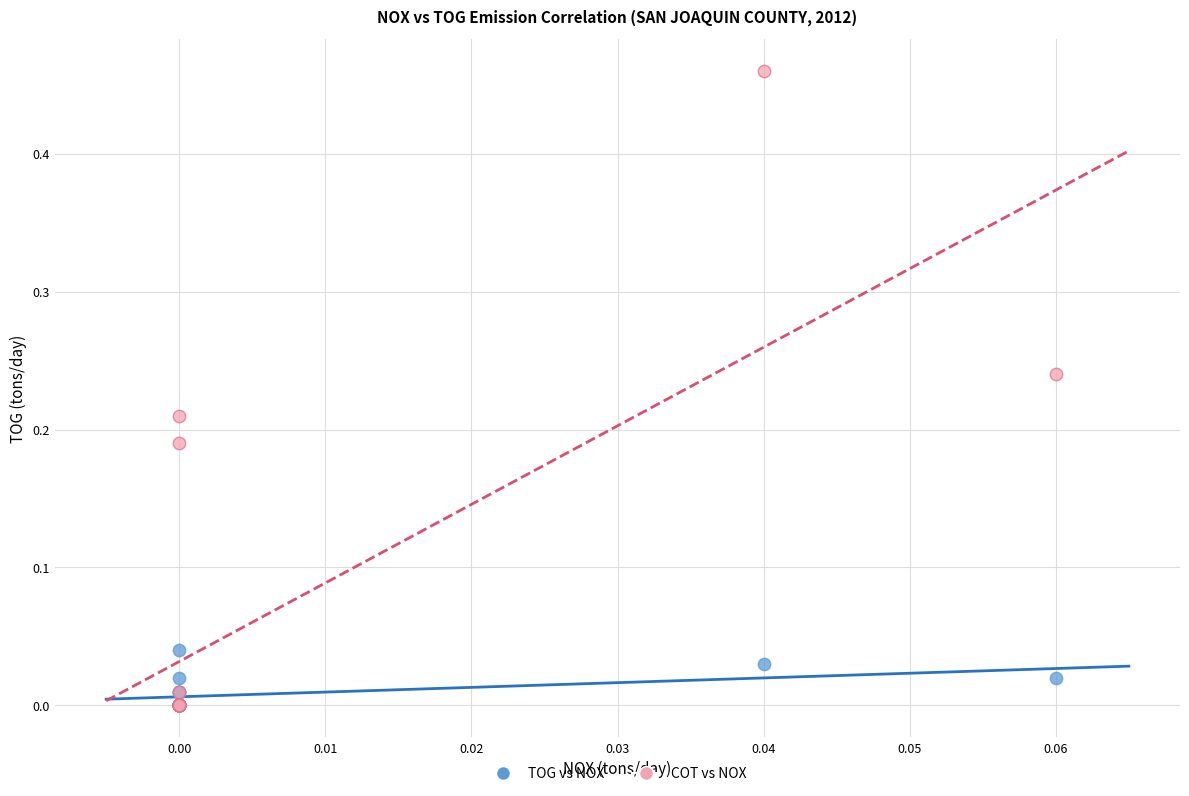

Which series contains the highest Y value?

COT vs NOX